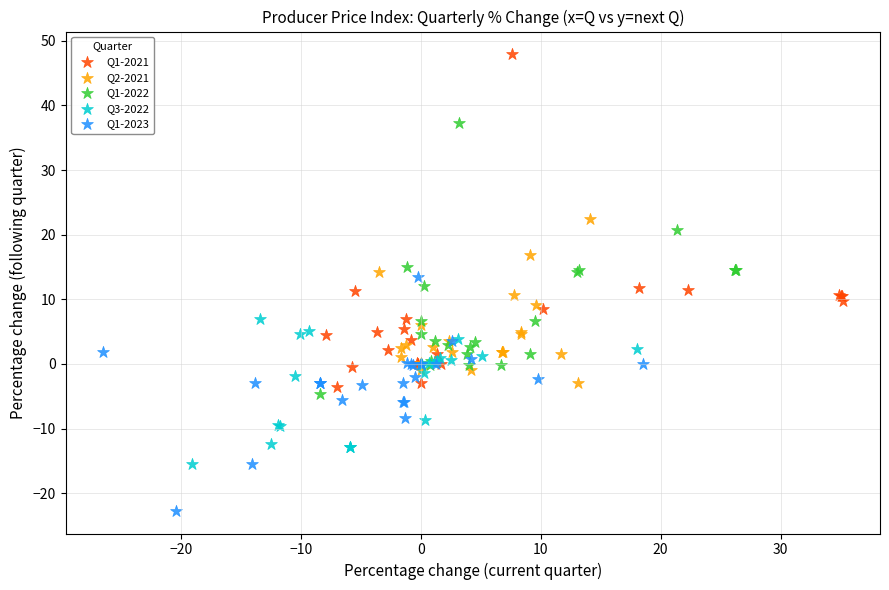

Which series reaches the maximum Y coordinate?

Q1-2021